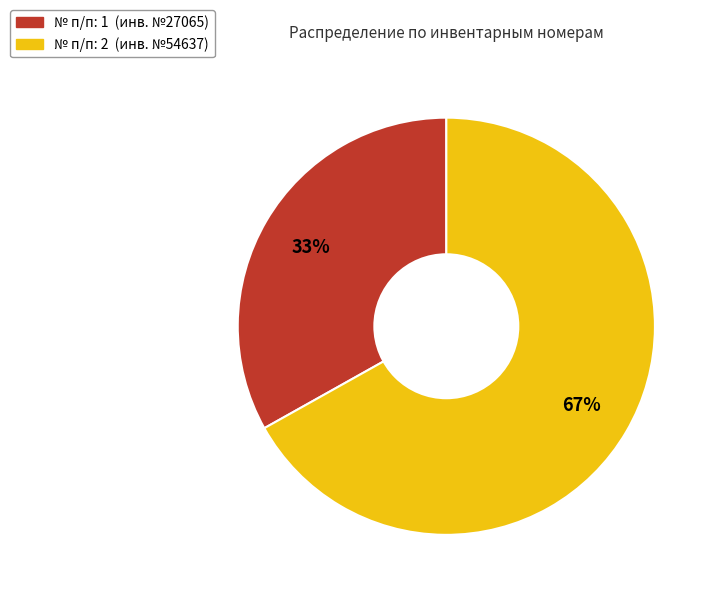

To the nearest percent, what is the average slice percentage?

50%